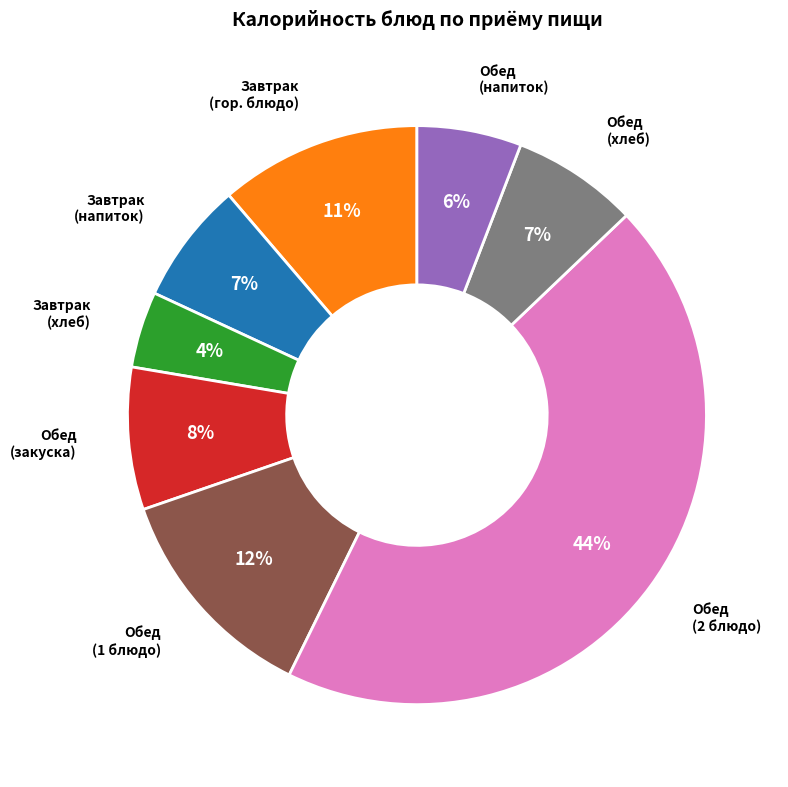

What percentage is the Обед (хлеб) slice, to the nearest percent?

7%